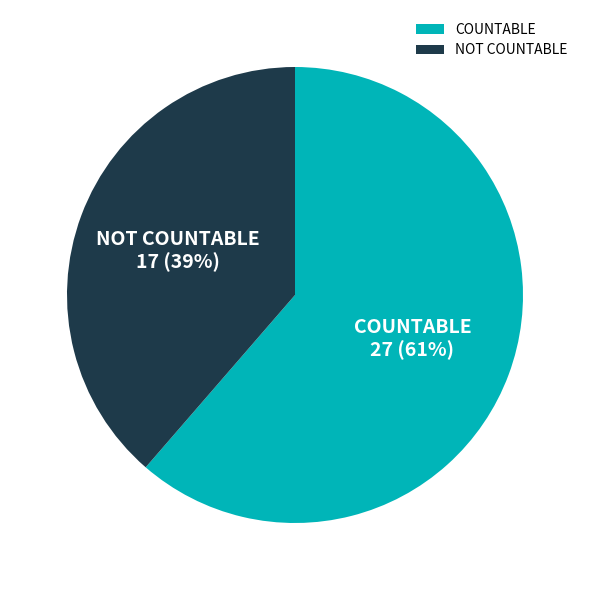

Is it true that COUNTABLE is 48% of the pie?

False